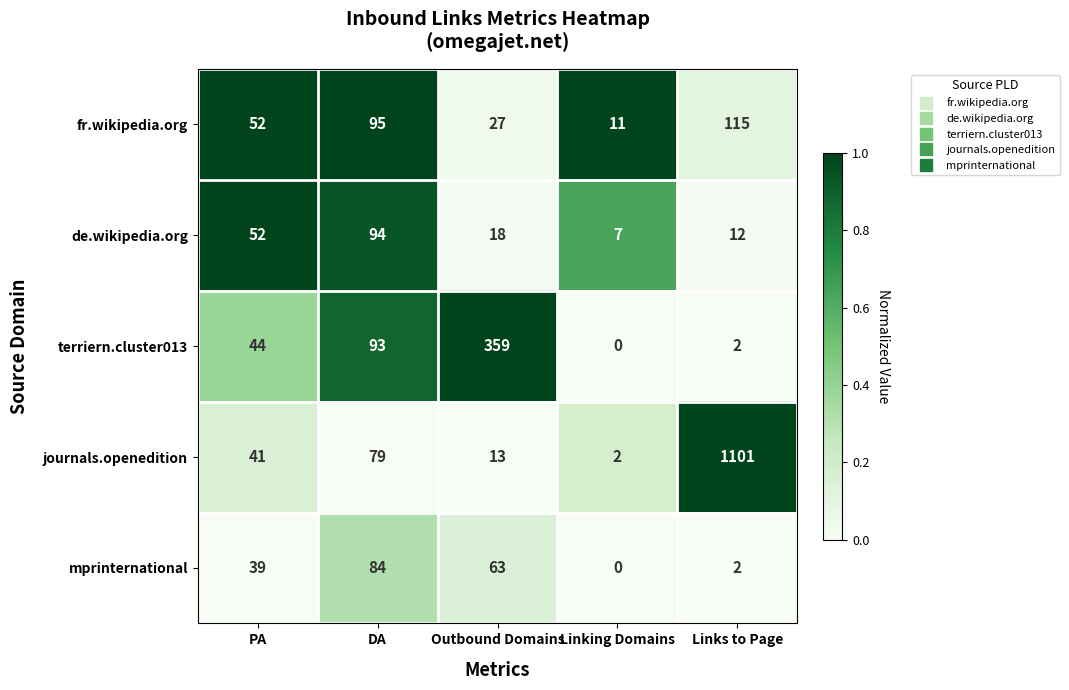

Rank the series by their maximum value, from lowest to highest.

mprinternational, de.wikipedia.org, fr.wikipedia.org, terriern.cluster013, journals.openedition